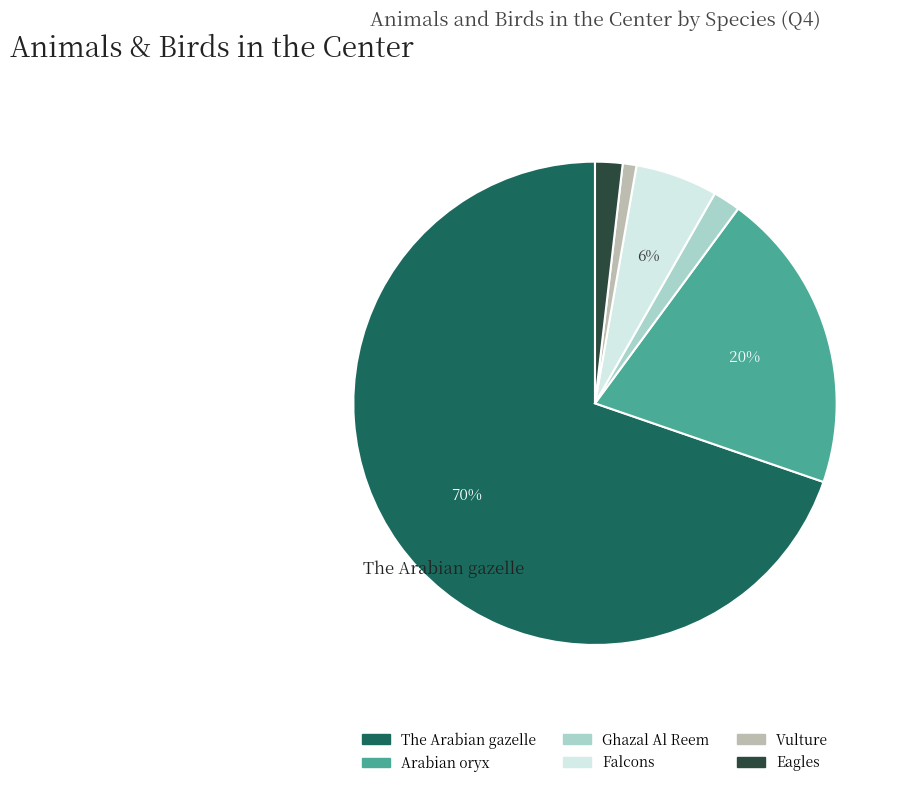

The Vulture slice represents 15% of the pie. True or false?

False